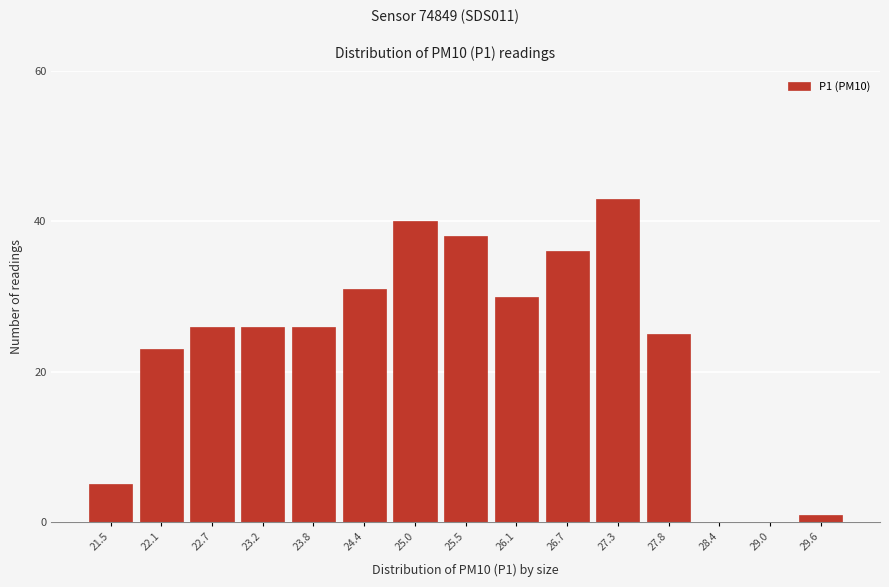

Reading left to right, list all the values displayed in this chart.

21.5=5	22.1=23	22.7=26	23.2=26	23.8=26	24.4=31	25.0=40	25.5=38	26.1=30	26.7=36	27.3=43	27.8=25	28.4=0	29.0=0	29.6=1